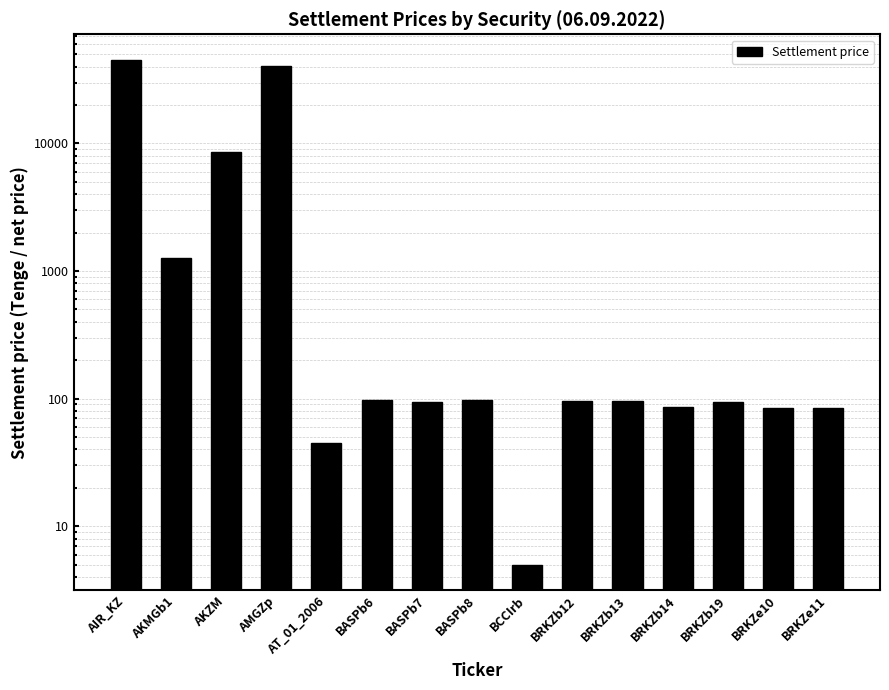

What is the change in value from BASPb6 to BRKZb12?

-2.5